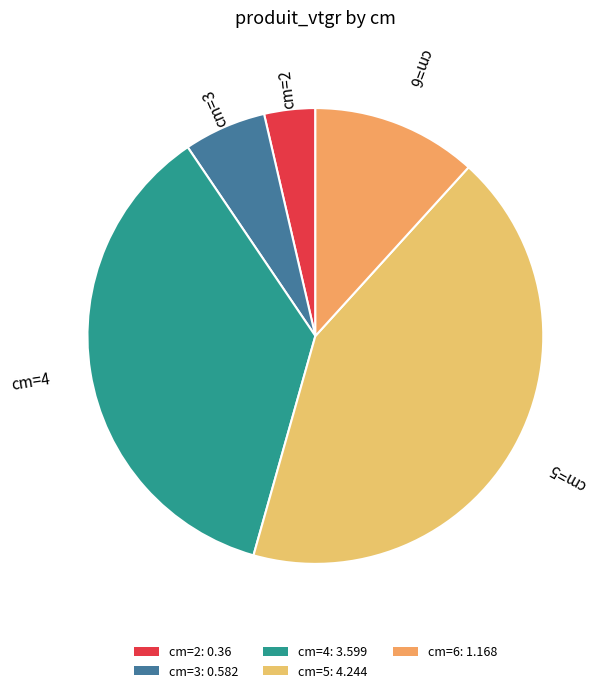

Rank the categories by value from lowest to highest.

cm=2: 0.36, cm=3: 0.582, cm=6: 1.168, cm=4: 3.599, cm=5: 4.244